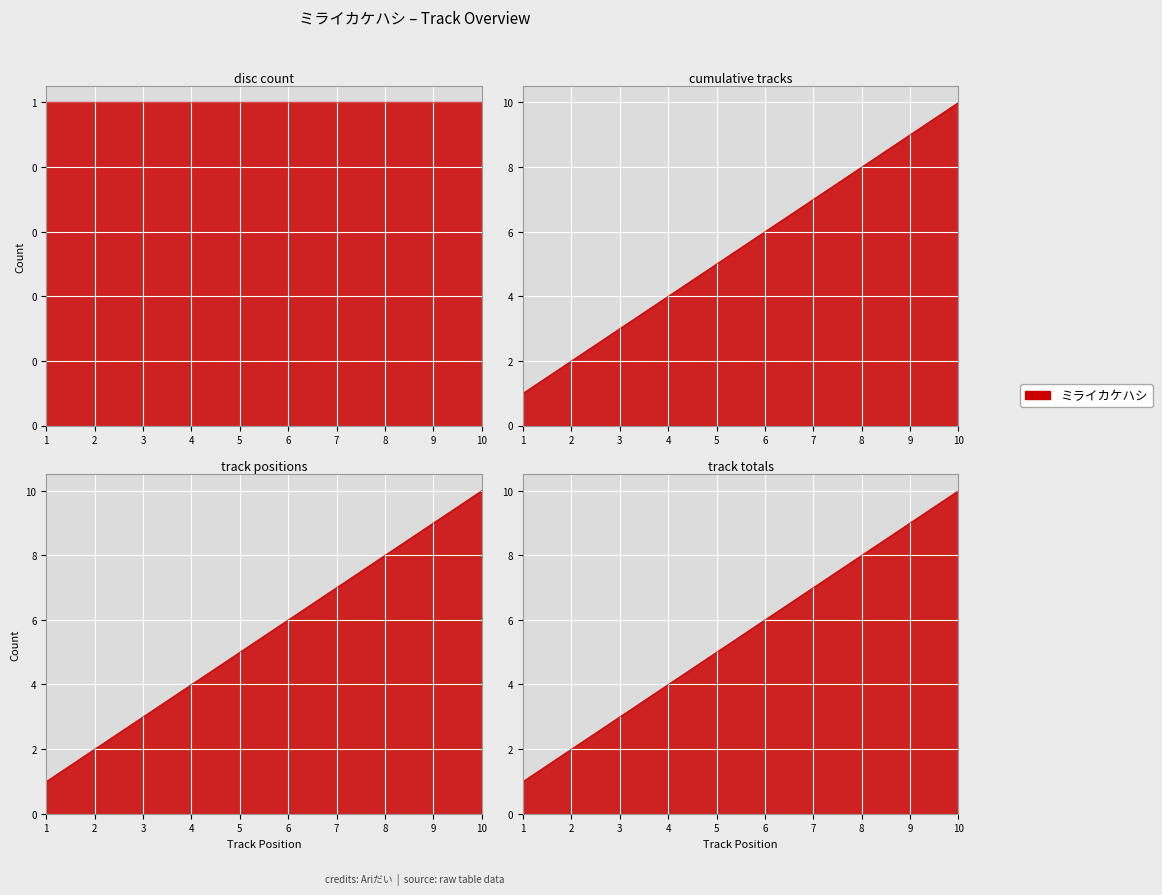

How many values are between 3 and 8?

6